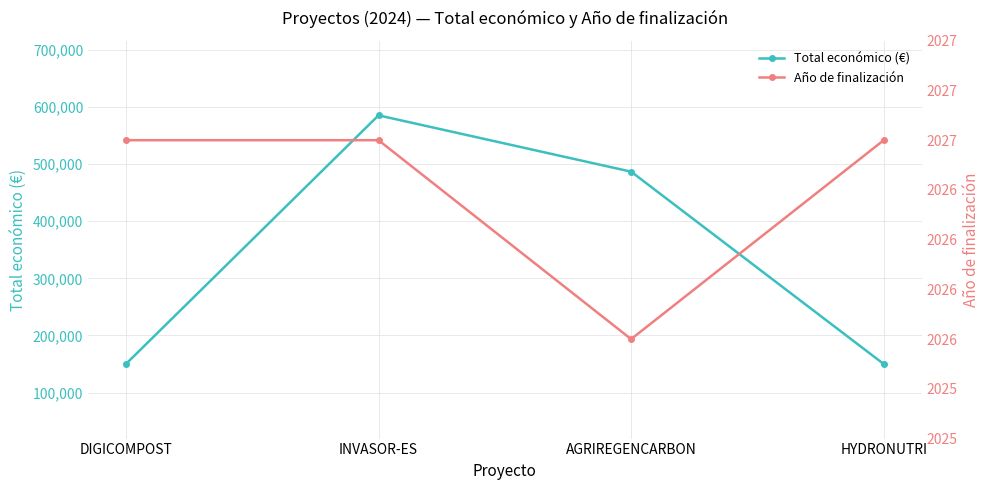

Rank the series by their maximum value, from highest to lowest.

Total económico (€), Año de finalización